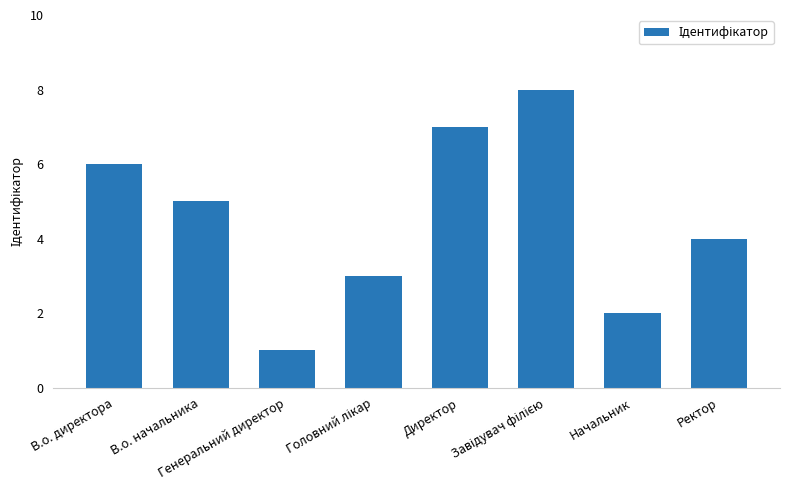

Count the values in the range 3 to 7.

5